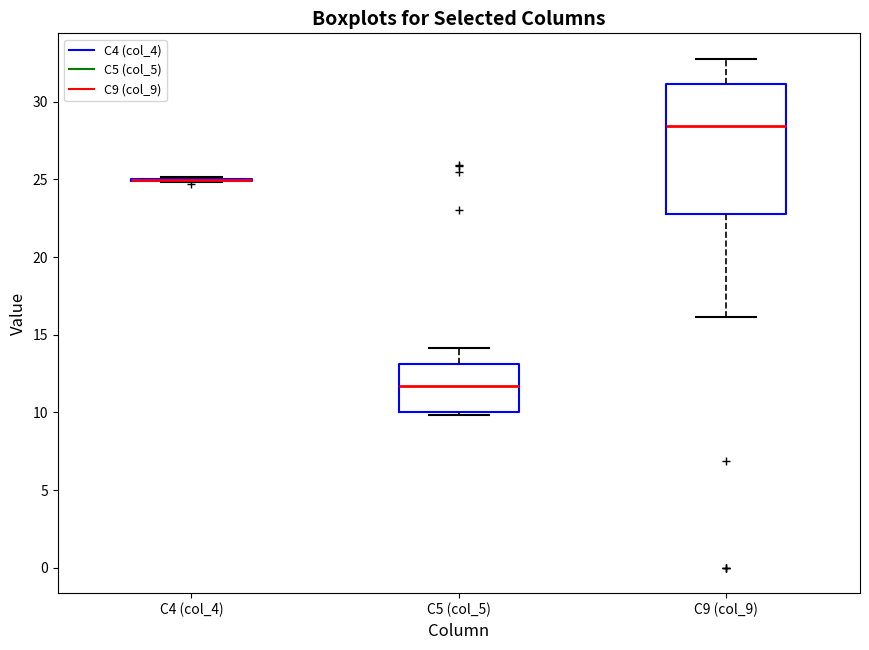

Comparing the boxes themselves (not the whiskers), which one is the tallest?

C9 (col_9)